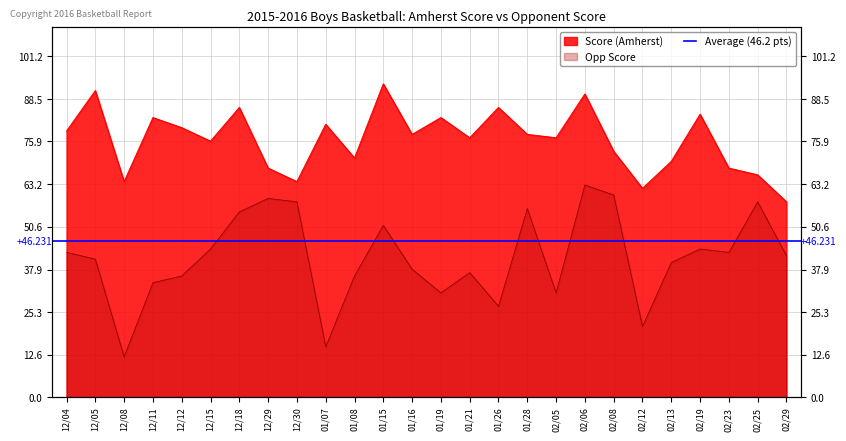

True or false: Score (Amherst) and Opp Score intersect in this chart.

False